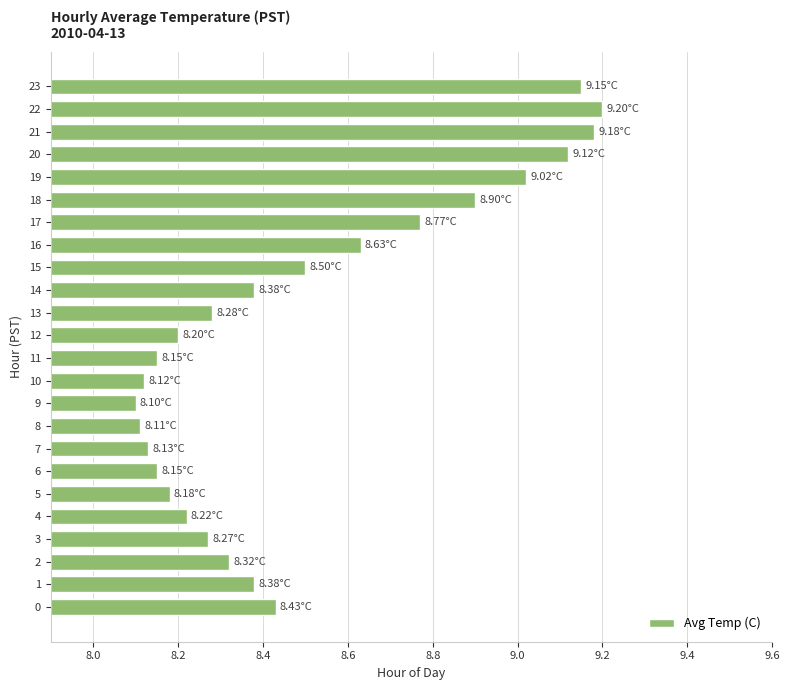

What is the sum of all values?

203.9